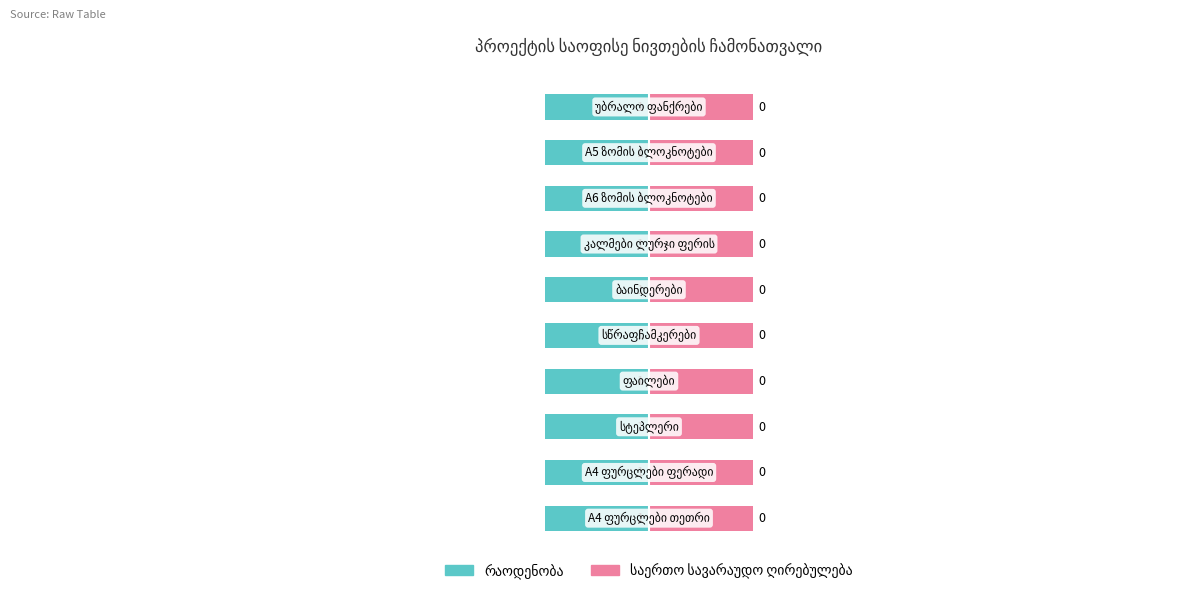

List the series in order of their peak value, highest first.

რაოდენობა, საერთო სავარაუდო ღირებულება